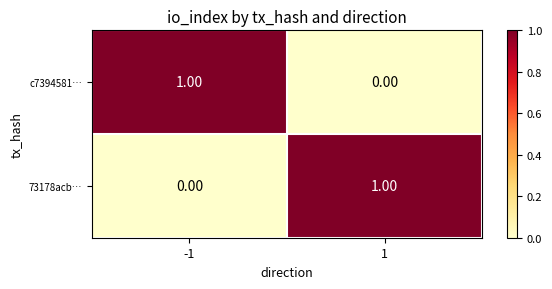

List the labels in order of c7394581… value, largest first.

-1, 1